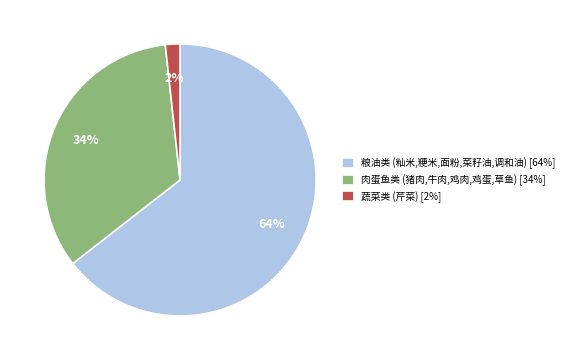

To the nearest percent, what is the average slice percentage?

33%